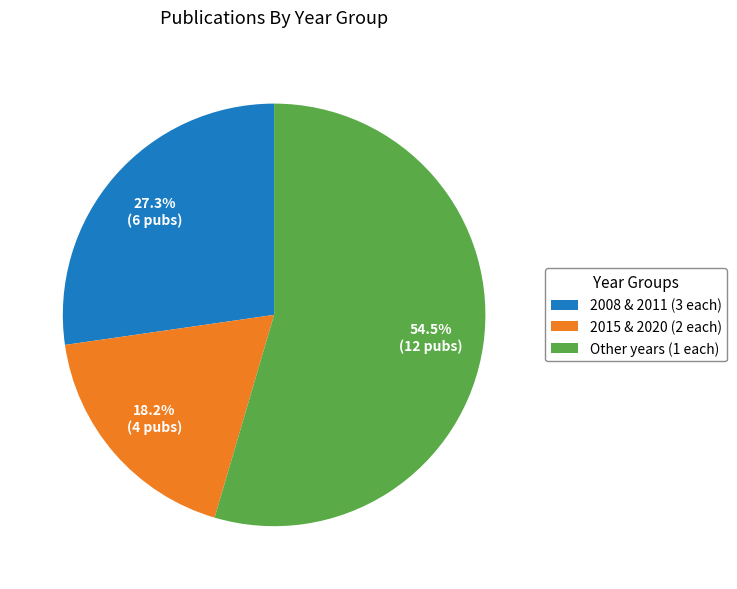

Does any single category account for the majority?

Yes